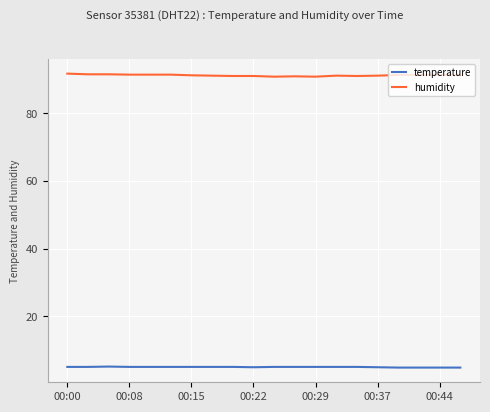

True or false: temperature and humidity cross at least once.

False